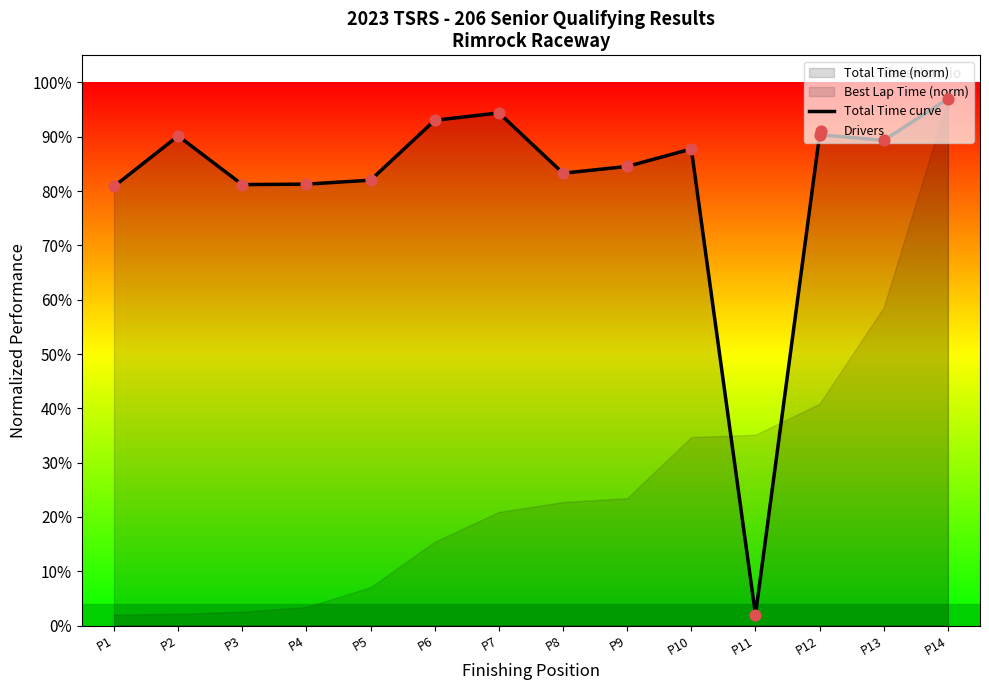

At which category is the sum across all series the highest?

P14